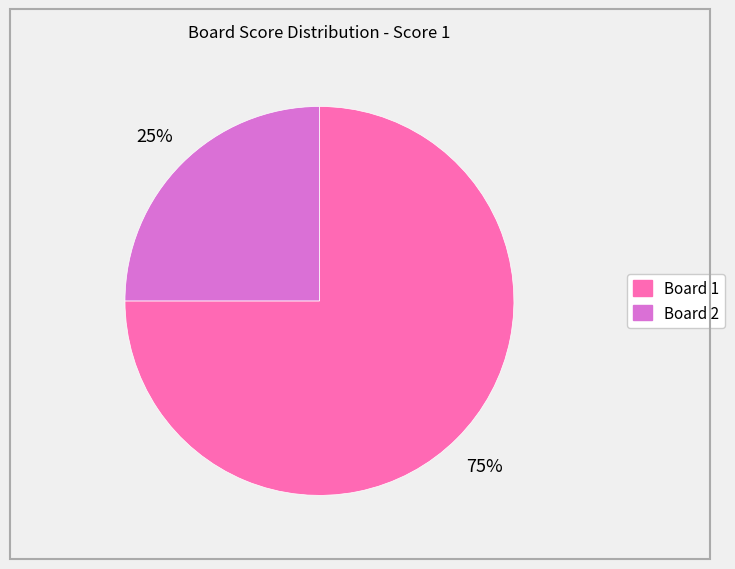

To the nearest percent, what is the difference between the largest and smallest slice percentages?

50%